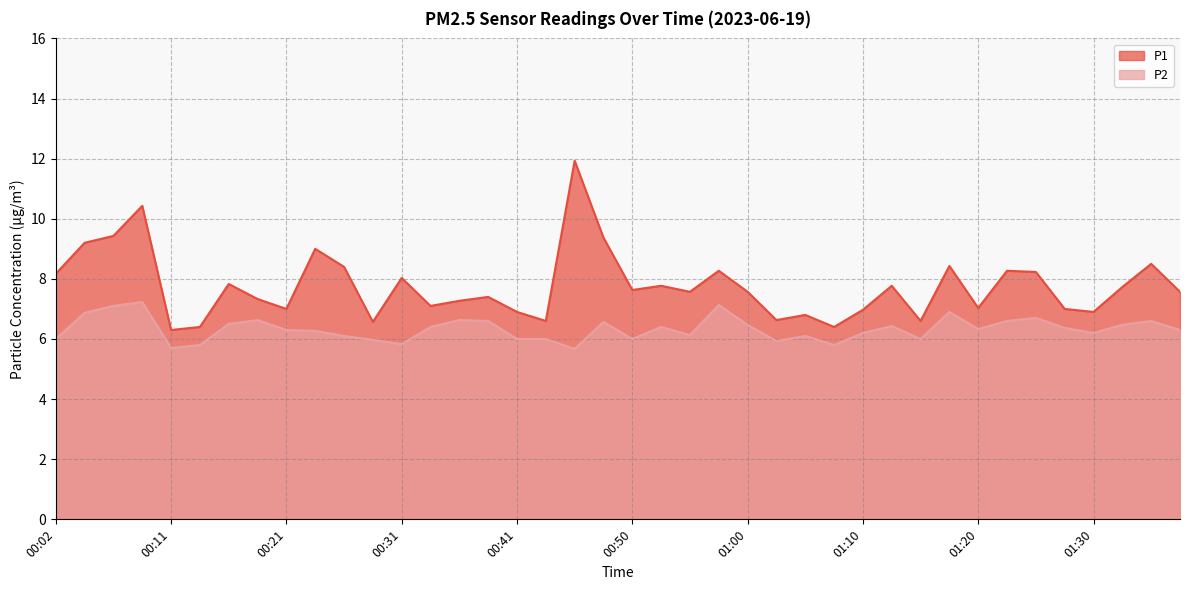

Does the chart have visible grid lines?

Yes